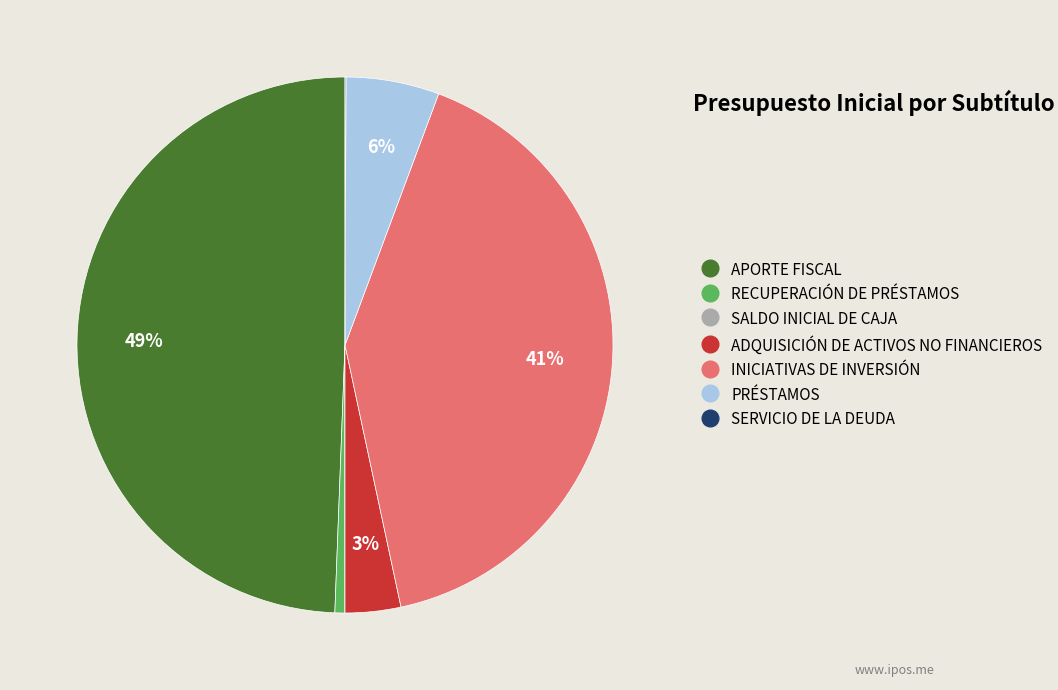

What is the largest slice in the pie chart?

APORTE FISCAL